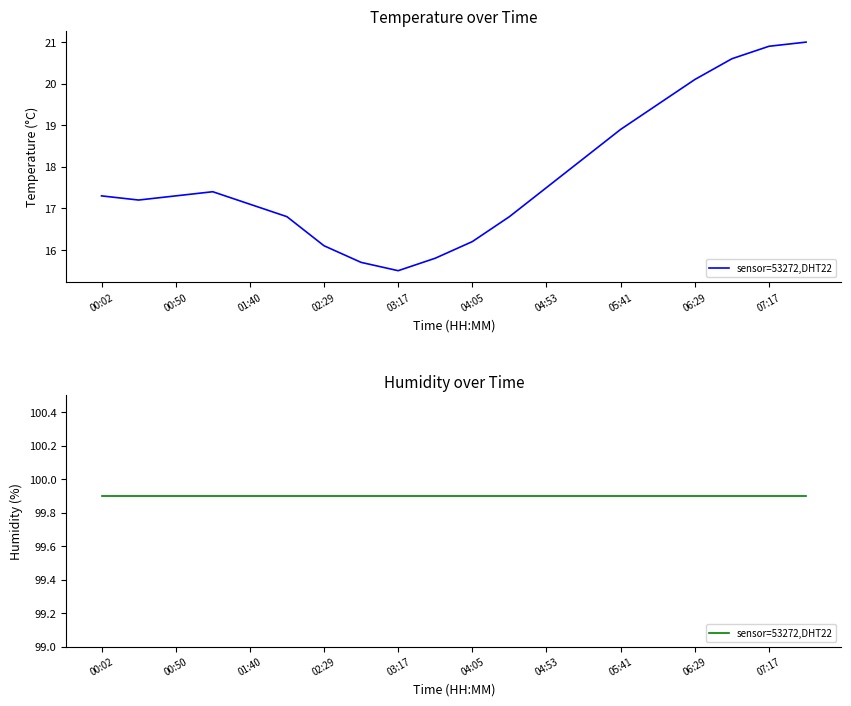

True or false: the data shows 19.5 at 06:05.

True